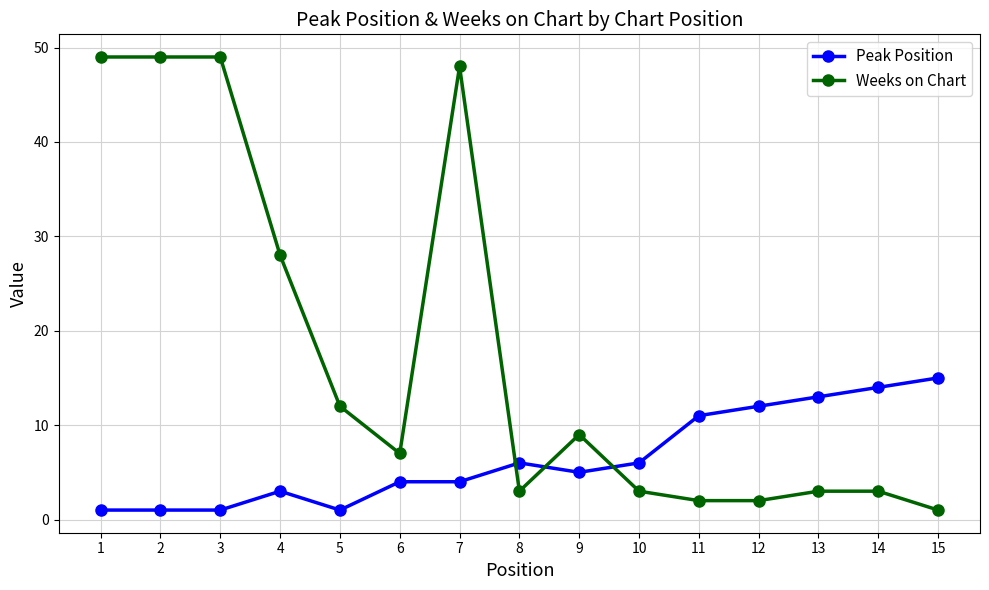

What is the sum of all Peak Position values?

97